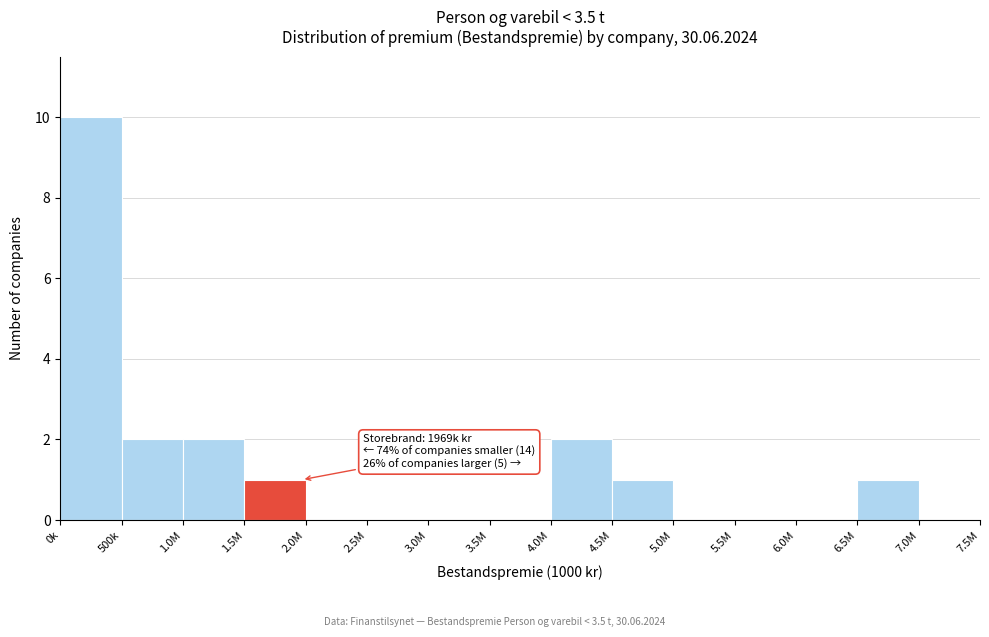

Reading right to left, extract all data points from this chart.

7.0M=0	6.5M=1	6.0M=0	5.5M=0	5.0M=0	4.5M=1	4.0M=2	3.5M=0	3.0M=0	2.5M=0	2.0M=0	1.5M=1	1.0M=2	500k=2	0k=10